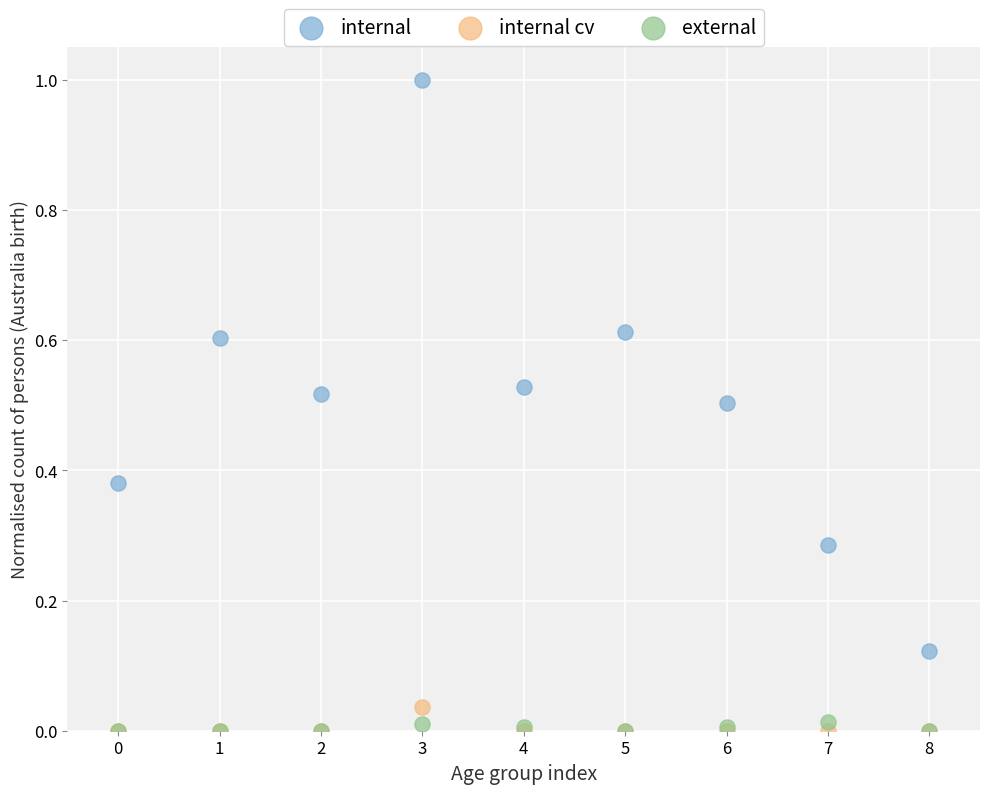

Which series reaches the maximum Y coordinate?

internal